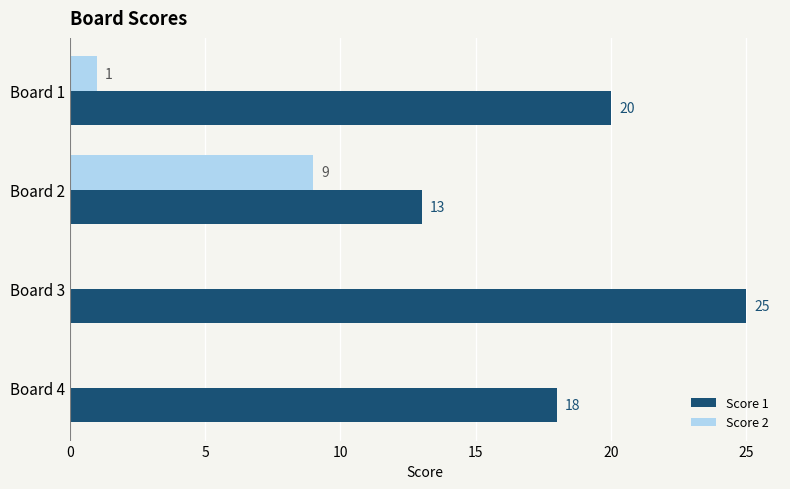

At which category does the chart reach its peak across all series?

Board 3